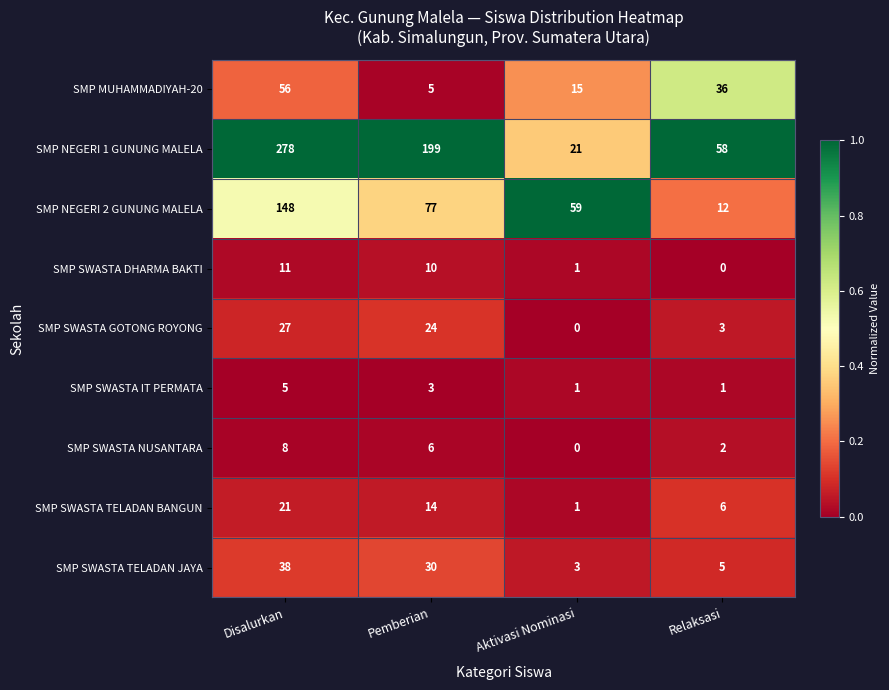

Which series has the widest spread of values?

SMP NEGERI 1 GUNUNG MALELA